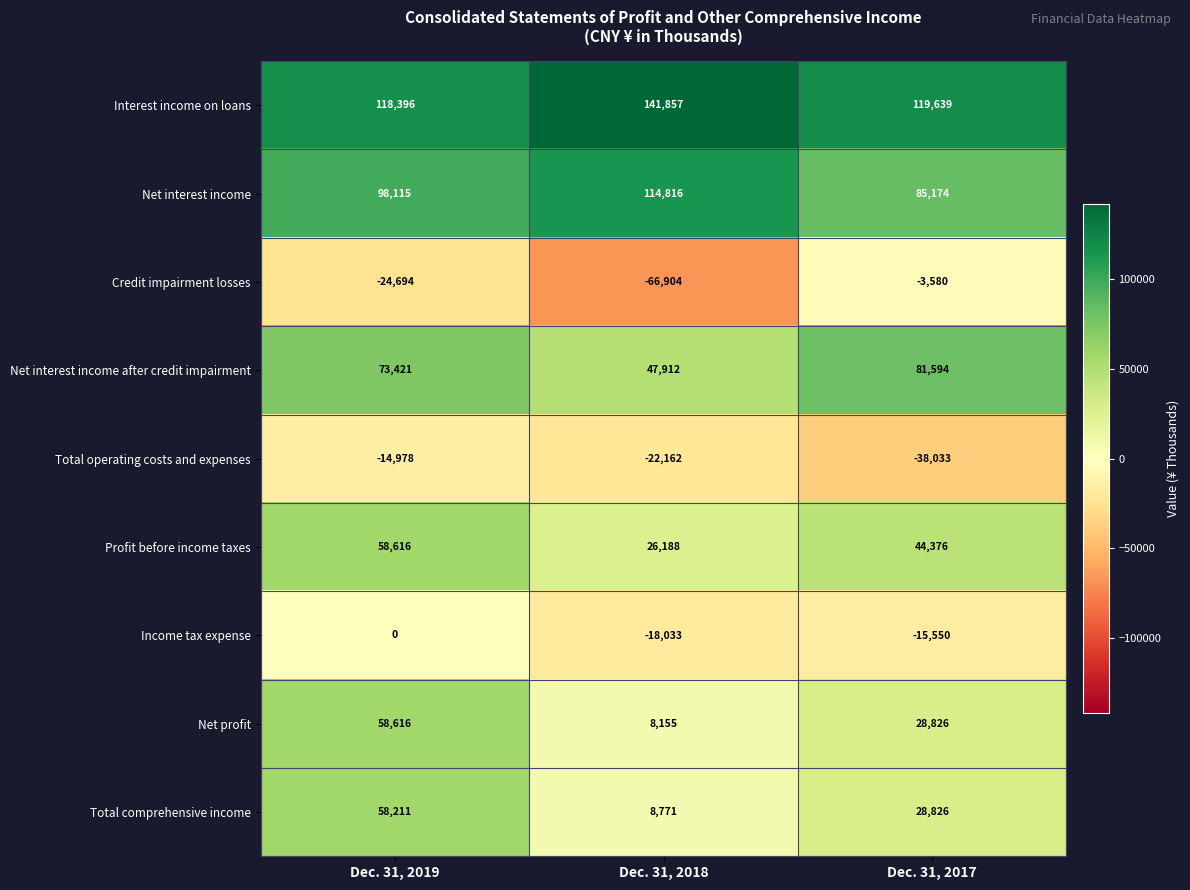

What is the difference between the highest and lowest values at Dec. 31, 2017?

157672